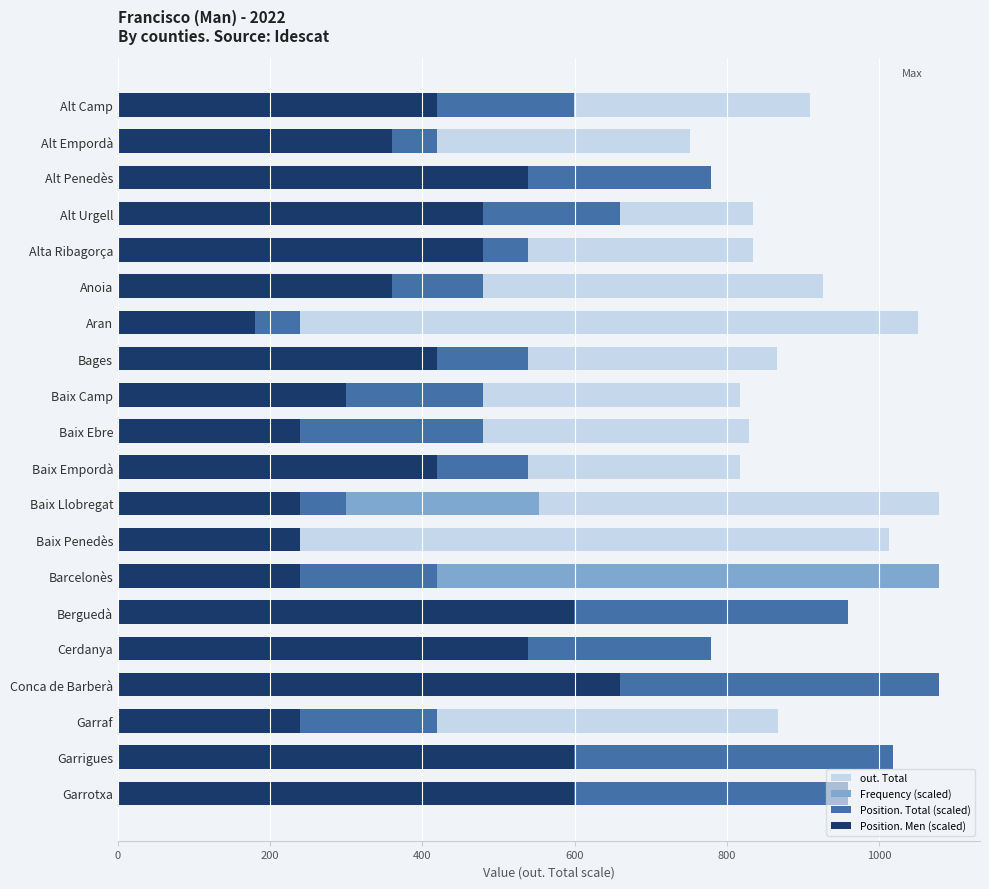

Count the number of data series in this chart.

4